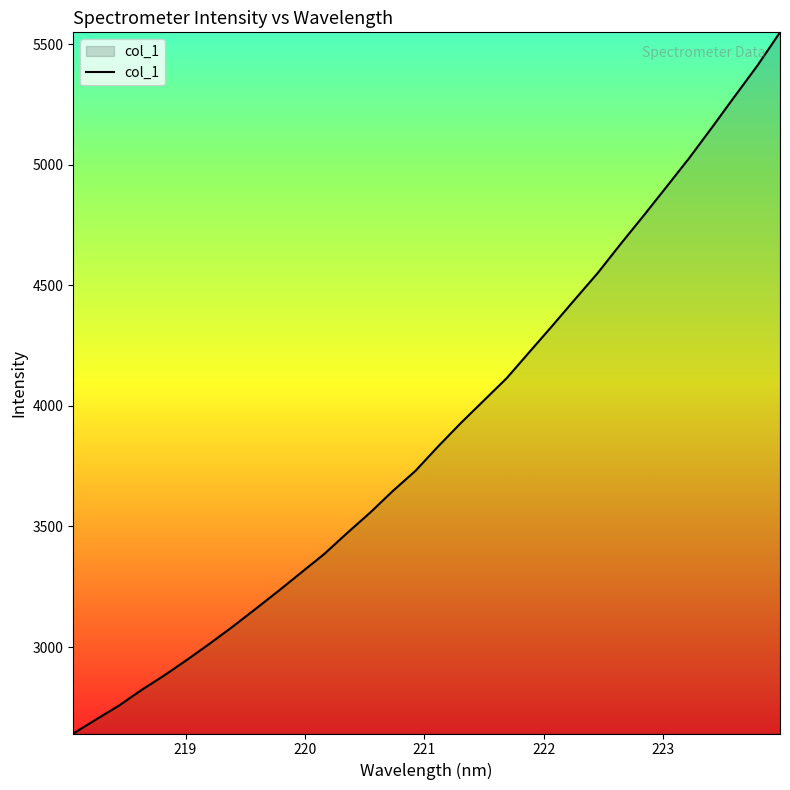

What is the greatest value displayed?

5549.8